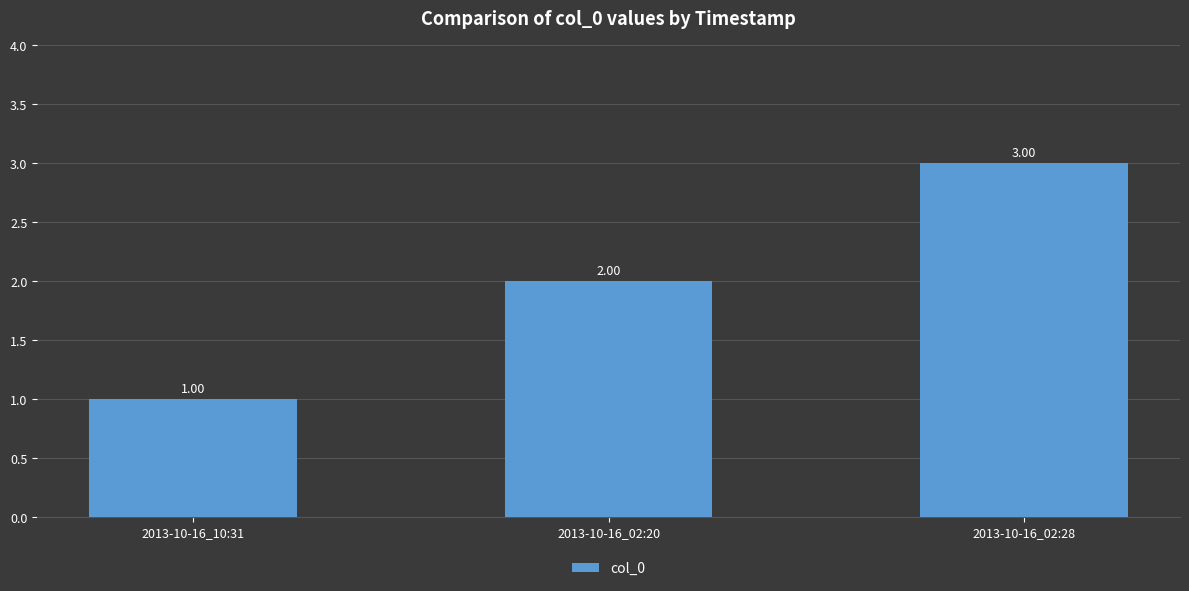

What is the value of the 3rd bar from the left?

3